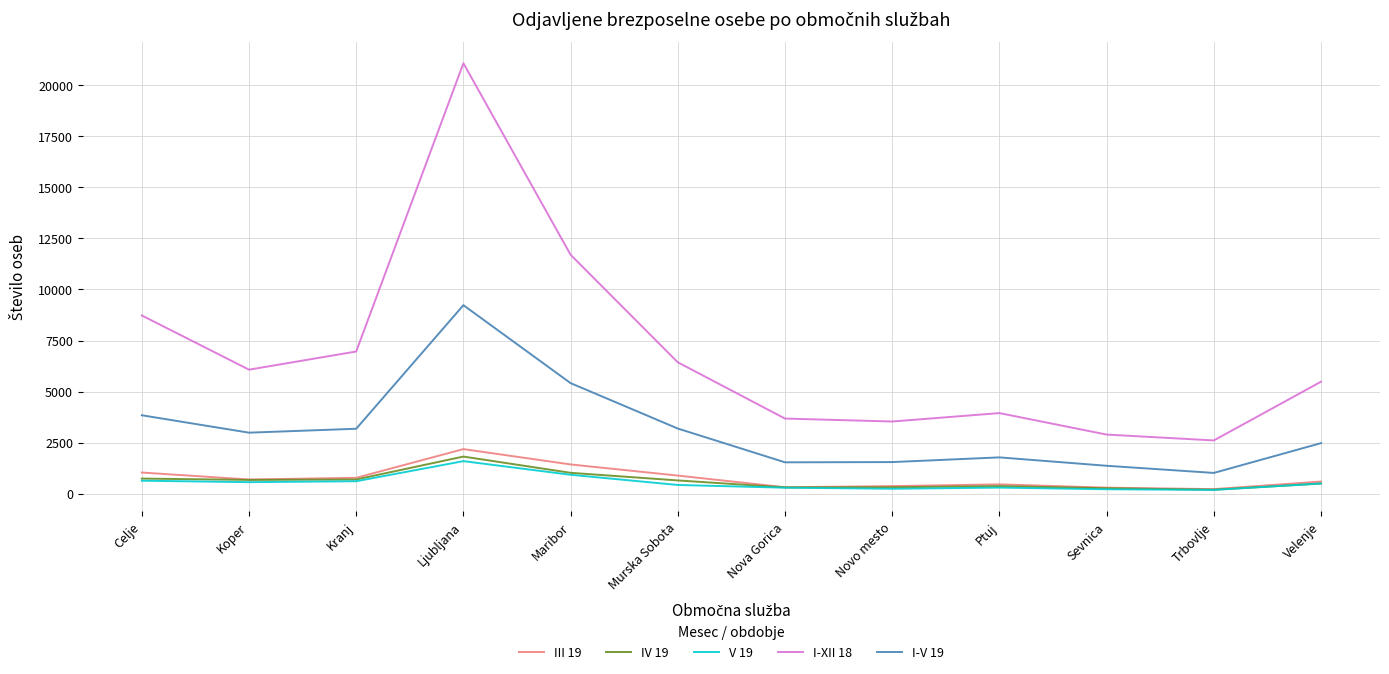

What is the difference between the highest and lowest values at Novo mesto?

3293